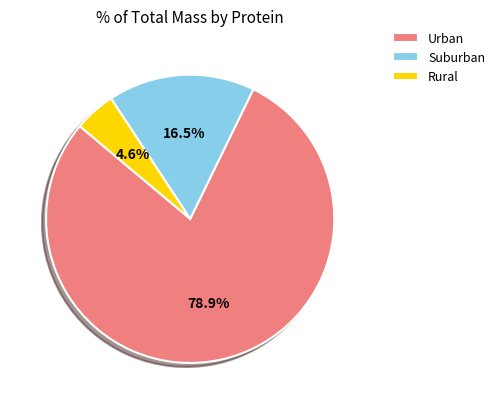

Which has a higher value, Urban or Rural?

Urban